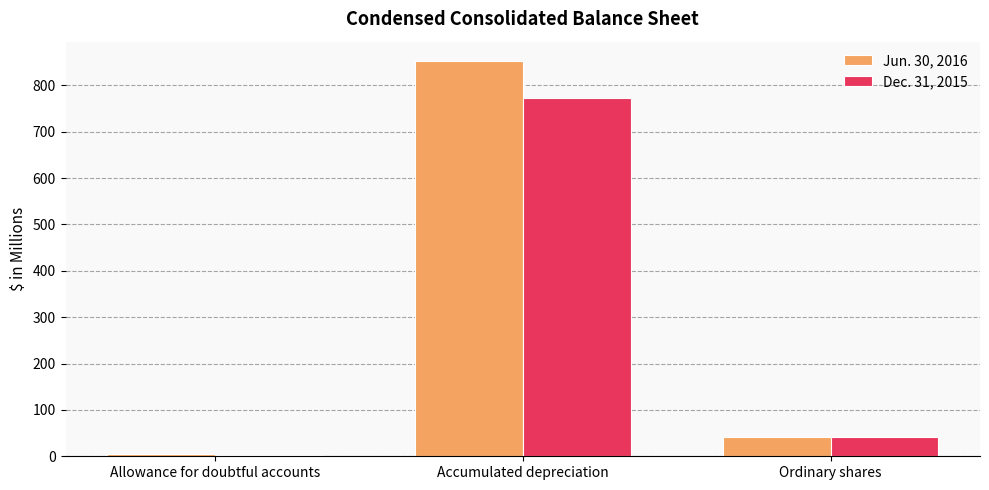

What is the sum of all Dec. 31, 2015 values?

817.4